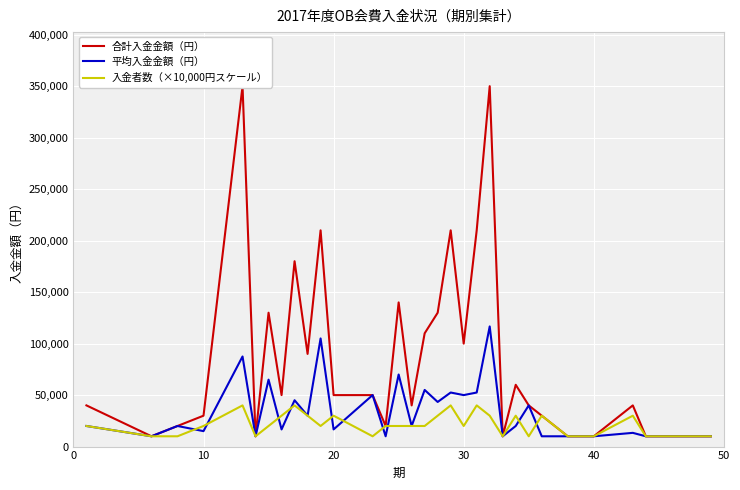

What are all the series names shown in the legend?

合計入金金額（円）, 平均入金金額（円）, 入金者数（×10,000円スケール）